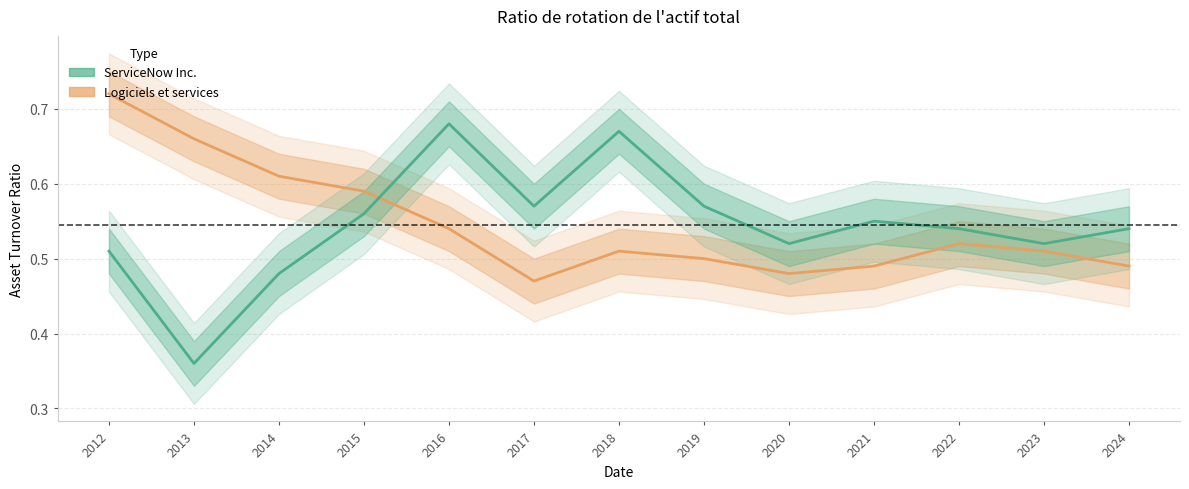

How many intersections are there between Logiciels et services and ServiceNow Inc.?

1